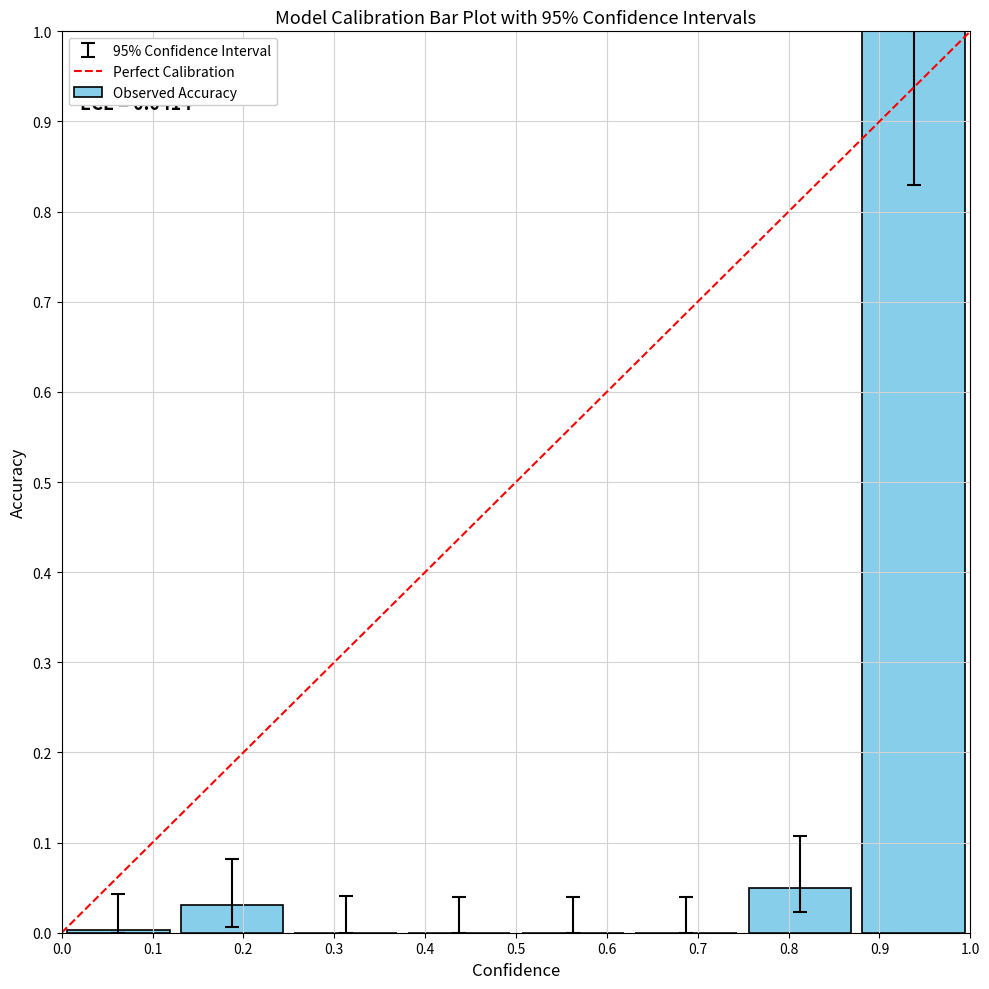

What is the greatest value displayed?

1.0